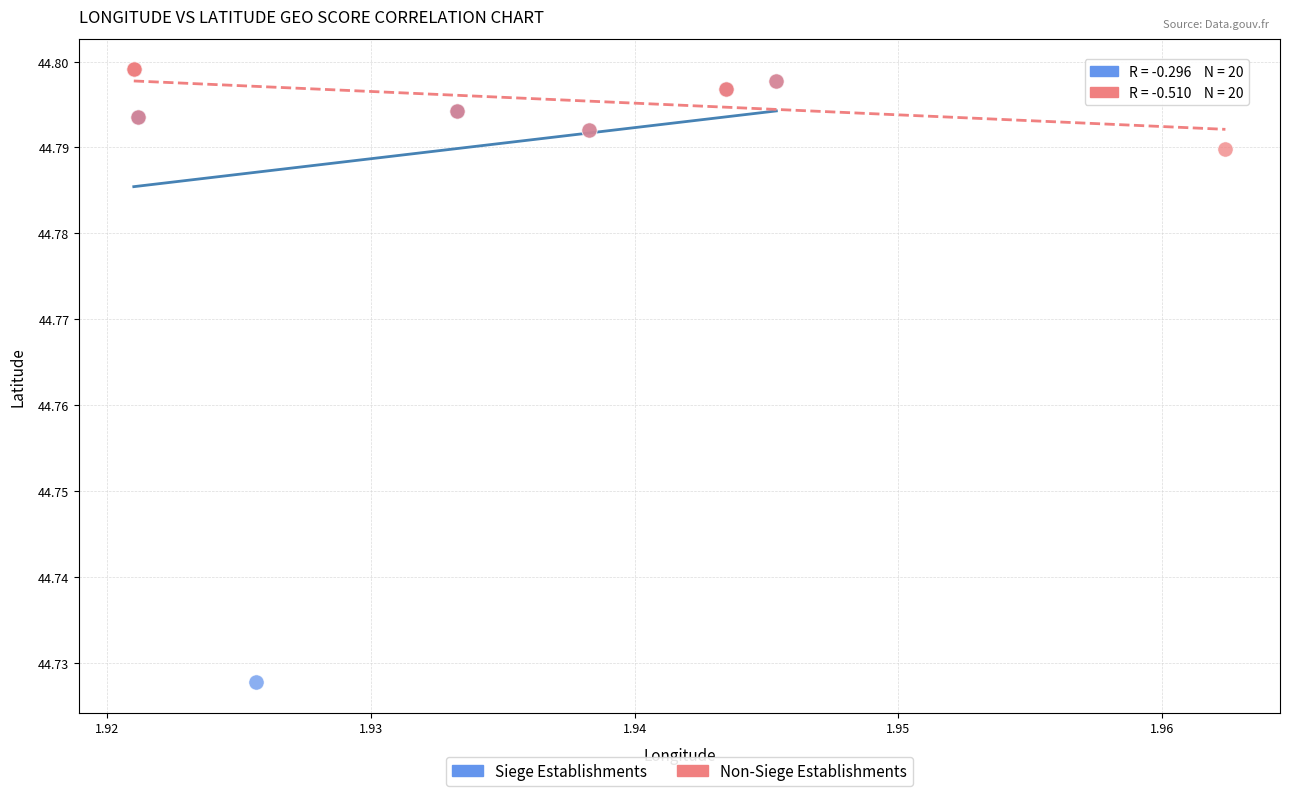

Which series has the widest spread of Y values?

Siege Establishments